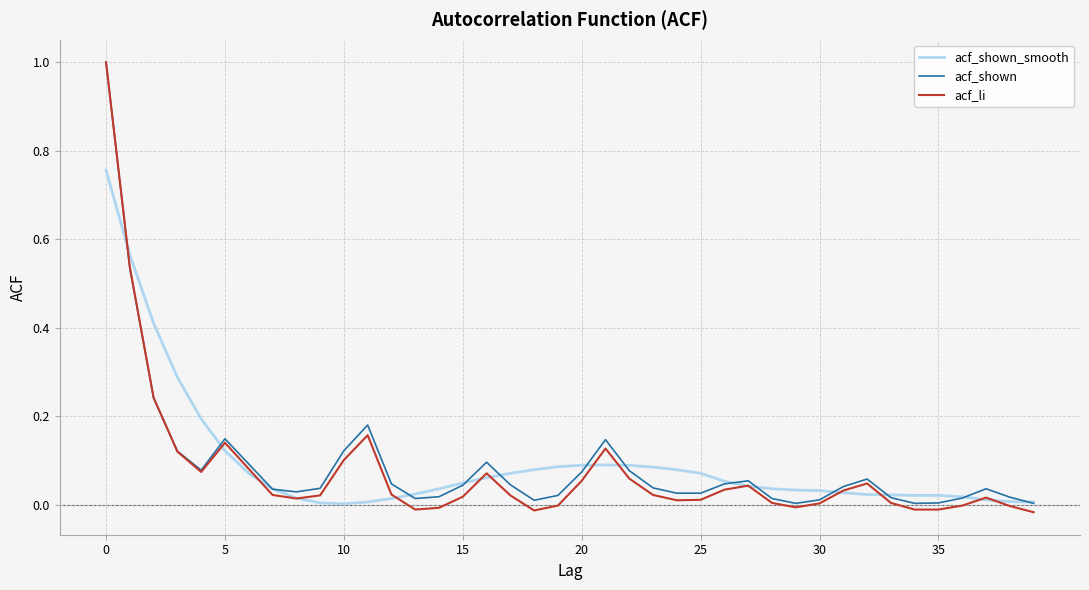

What is the maximum value for acf_li?

1.0